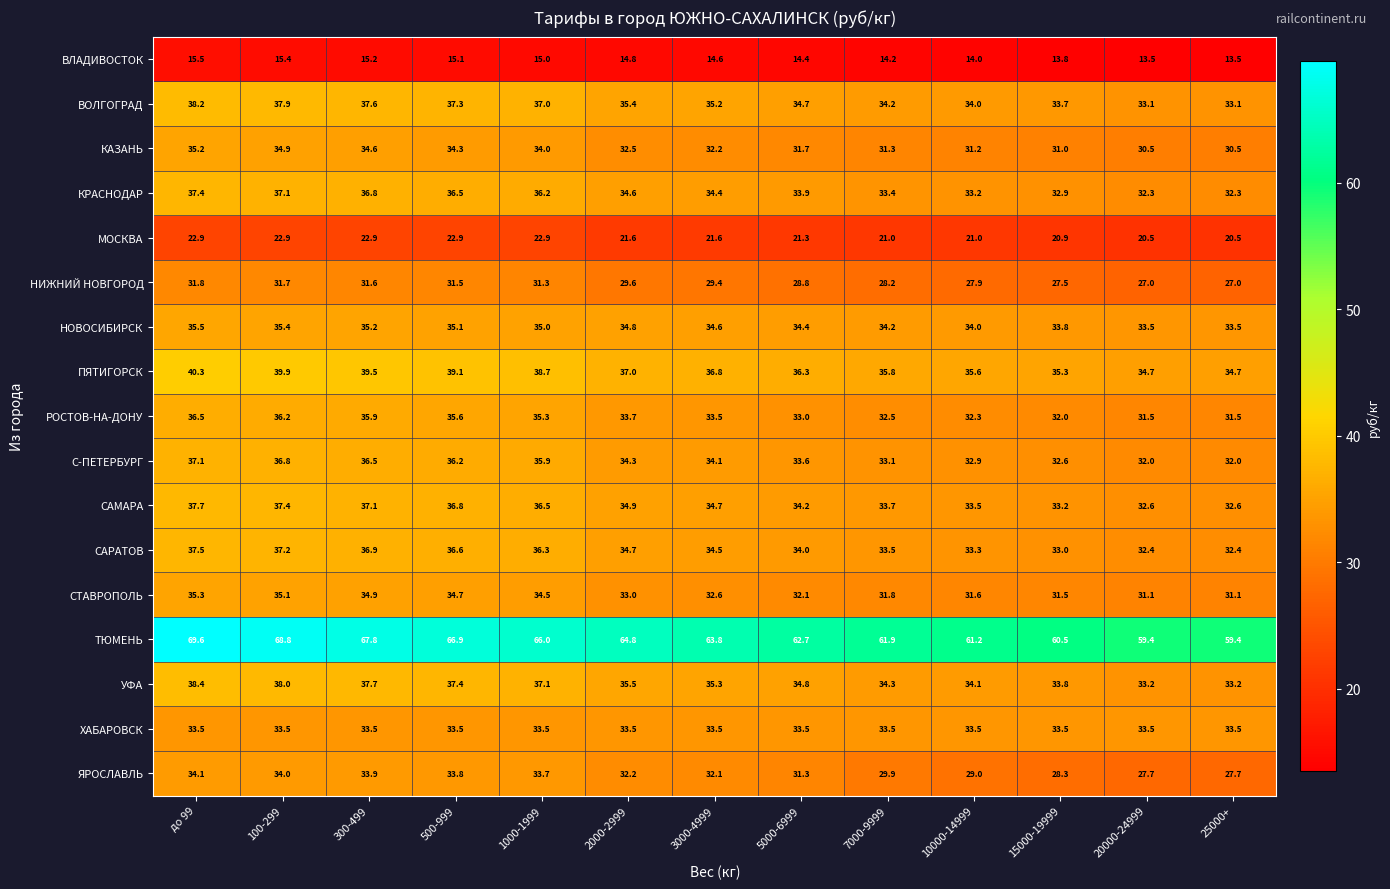

The value of С-ПЕТЕРБУРГ at 25000+ is 10.4. True or false?

False